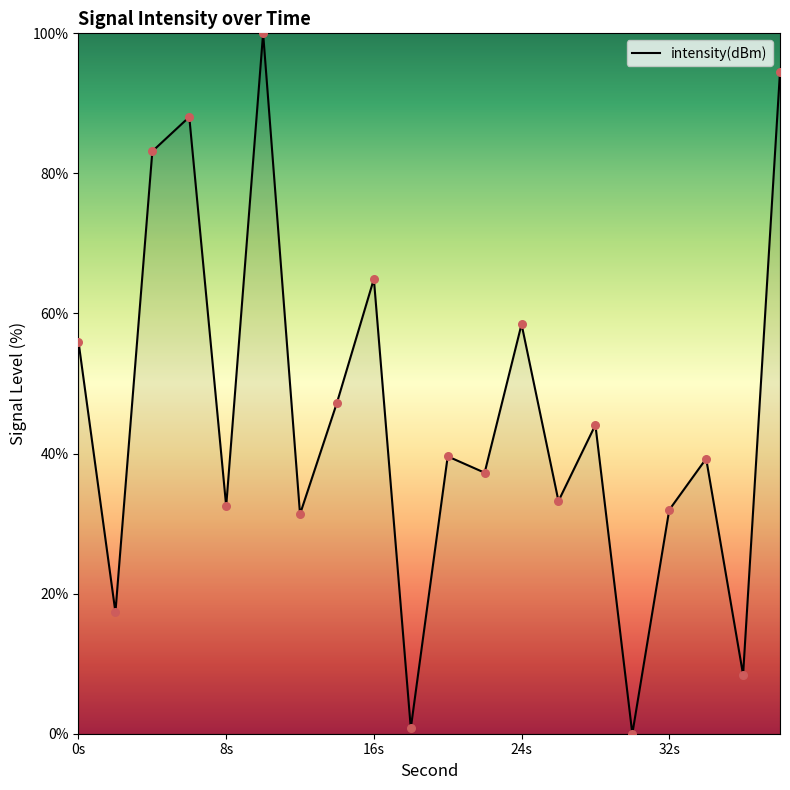

What is the greatest value displayed?

100.0